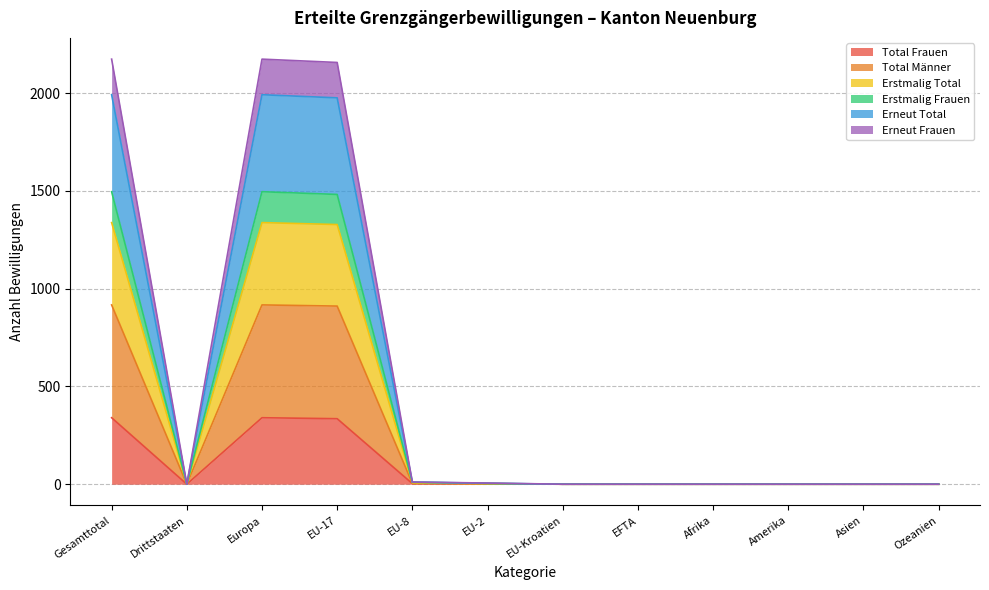

What is the highest value of the Total Frauen series?

340